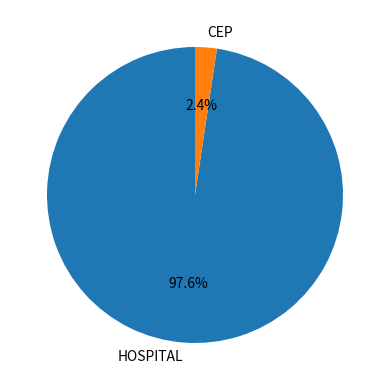

What portion of the pie excludes CEP?

97.6%